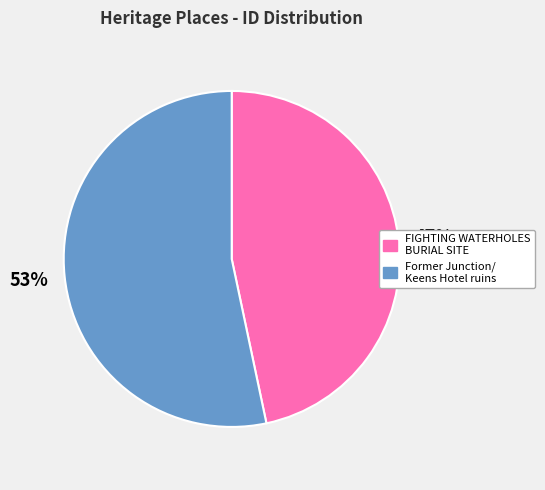

Is there a majority slice in this chart?

Yes